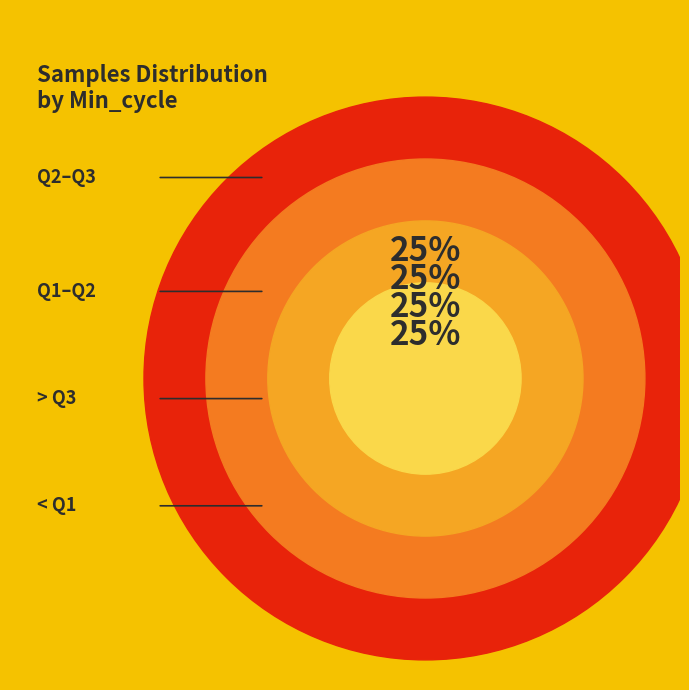

Does 28 account for over 50% of the chart?

No